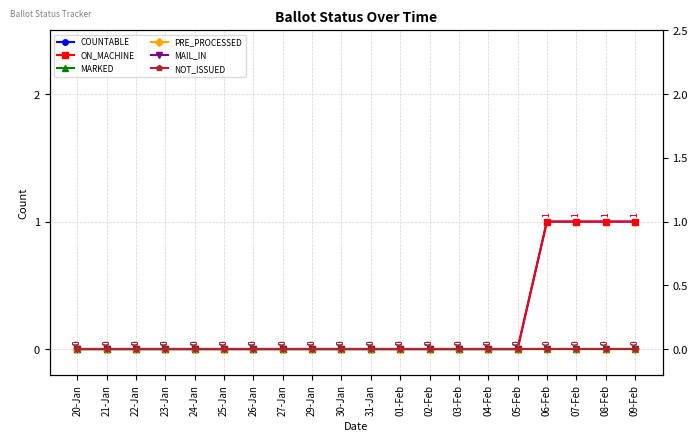

At which category is the sum across all series the highest?

06-Feb